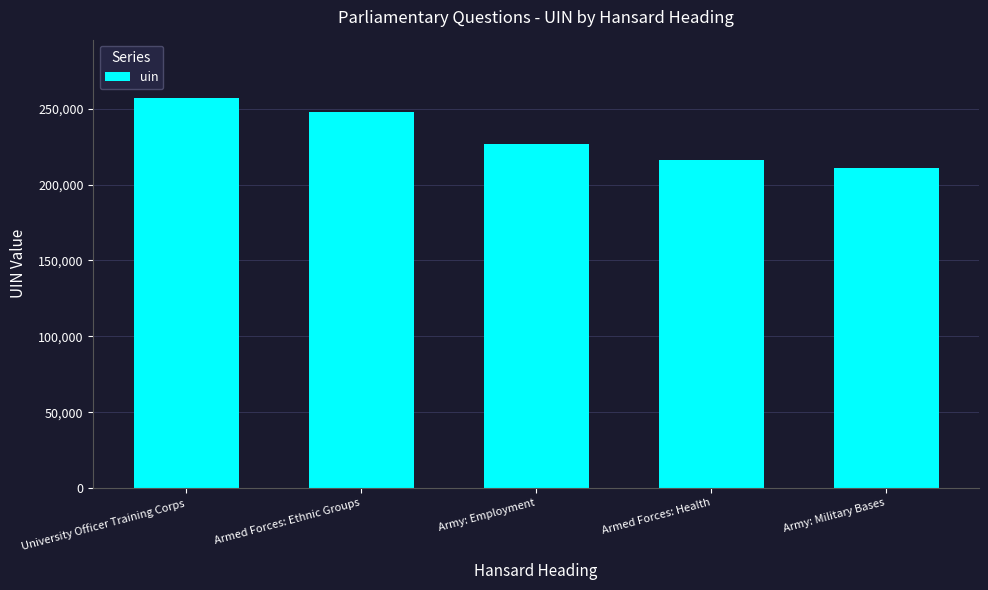

What is the difference between the values at Armed Forces: Health and Armed Forces: Ethnic Groups?

31497